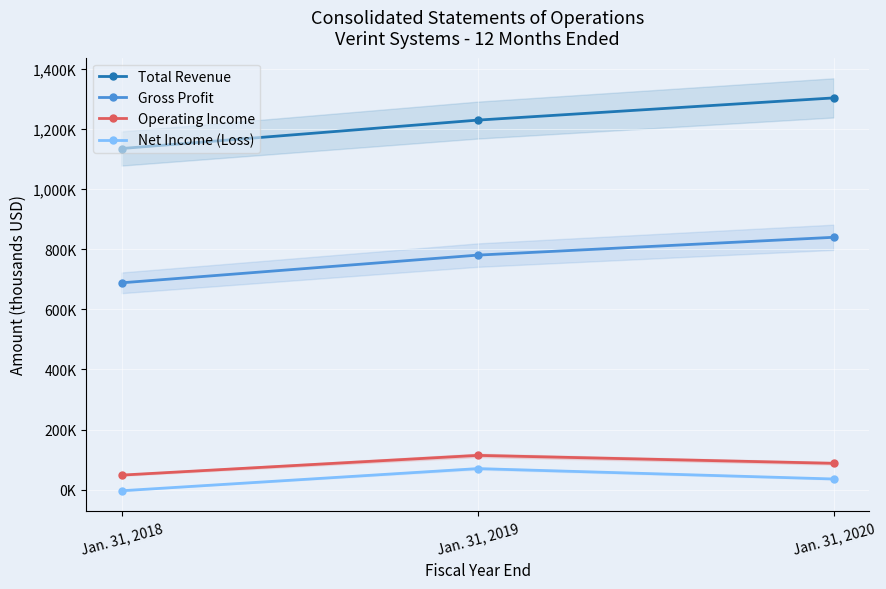

Count the Gross Profit values in the range 688442 to 839868.

3